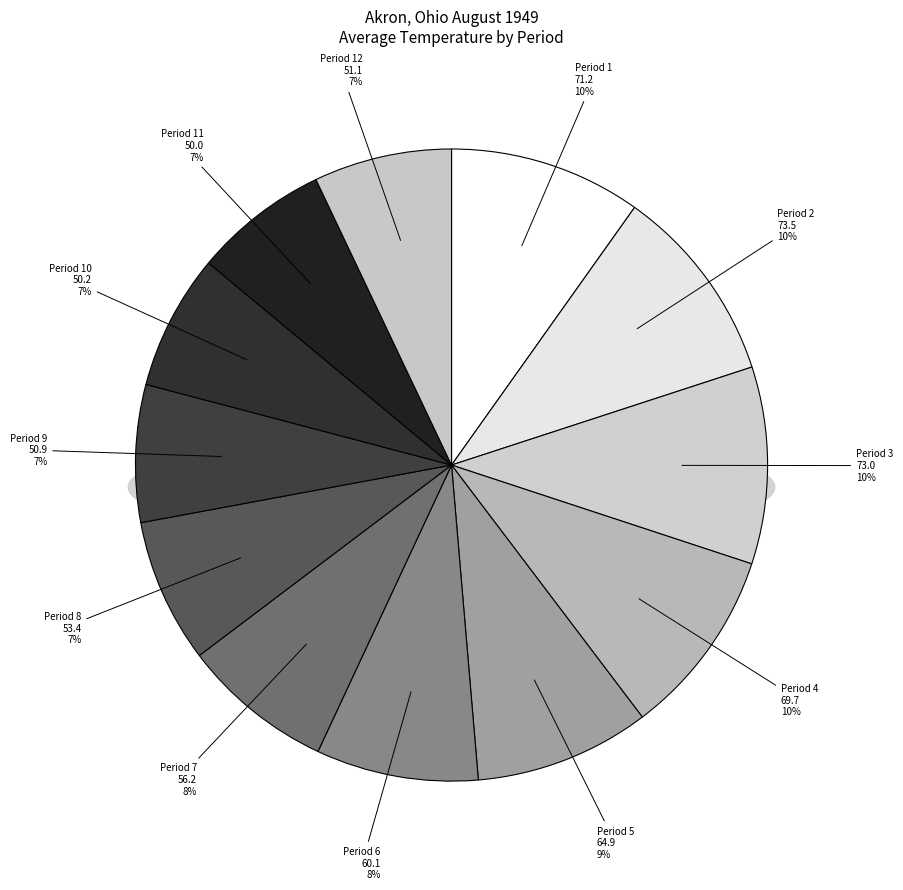

What percentage do Period 12 and Period 6 together represent?

15.4%